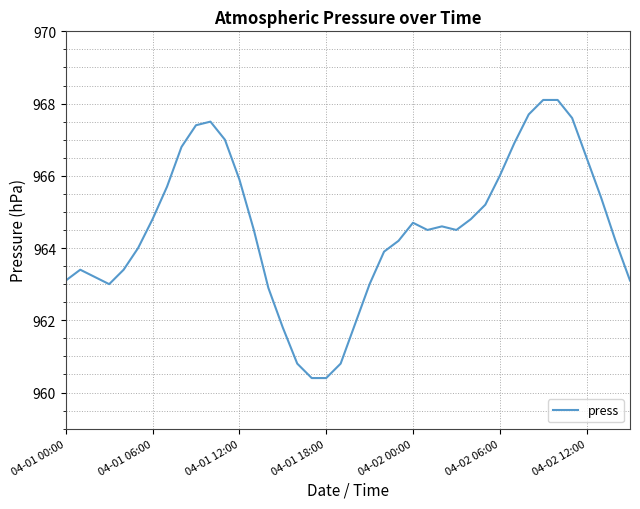

What is the smallest value displayed?

960.4